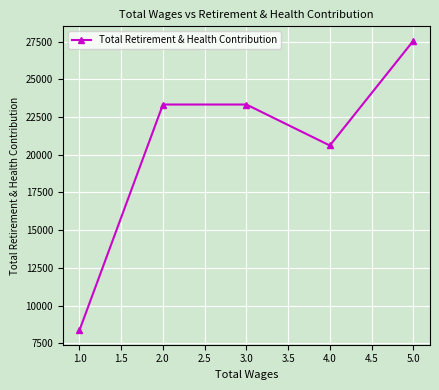

What is the average value?

20638